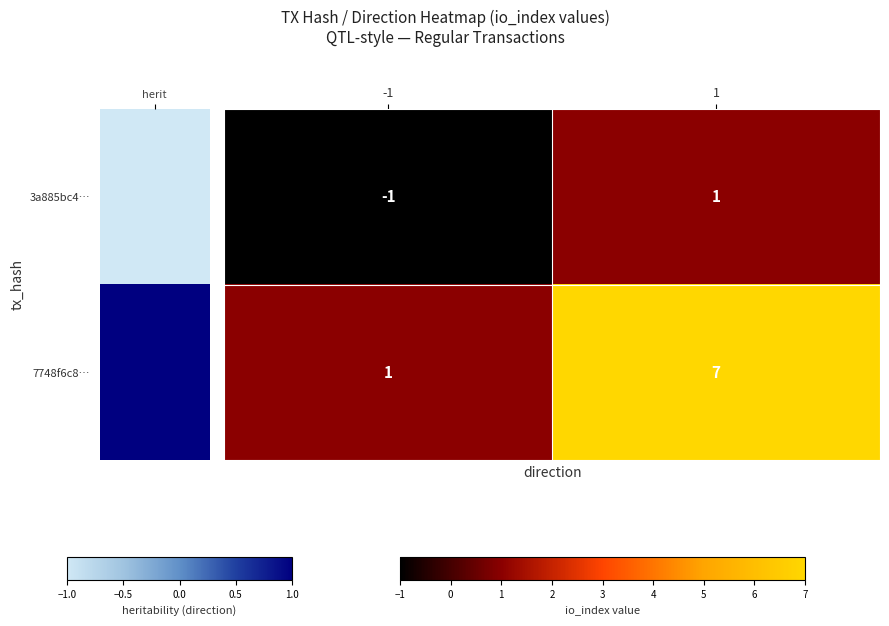

What is the total value across all series at 1?

8